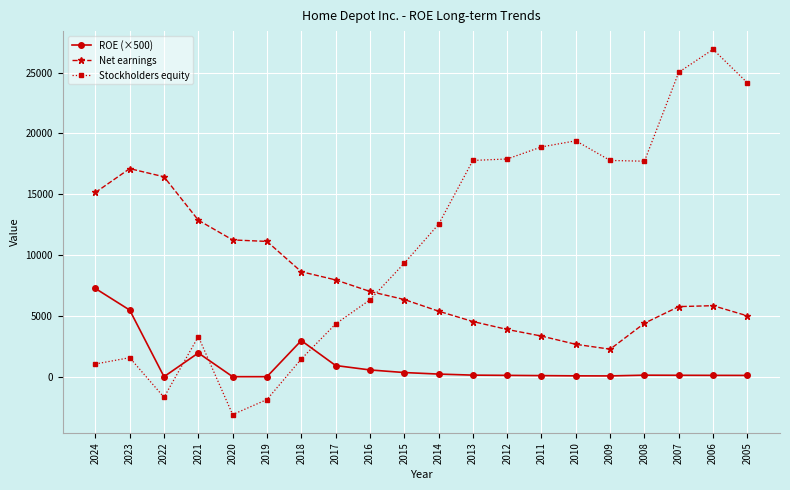

At which category does Stockholders equity reach its first local valley?

2022